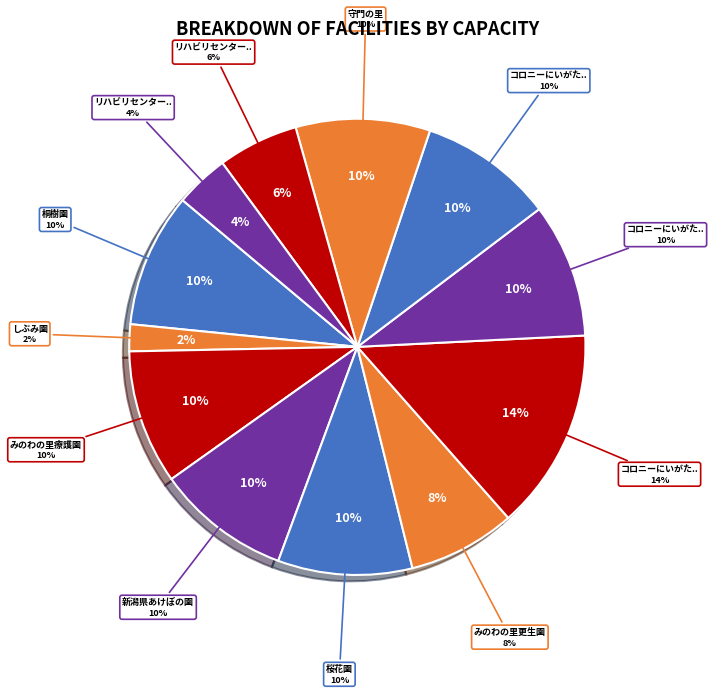

Is it true that リハビリセンター王見台（療護部） is 1% of the pie?

False